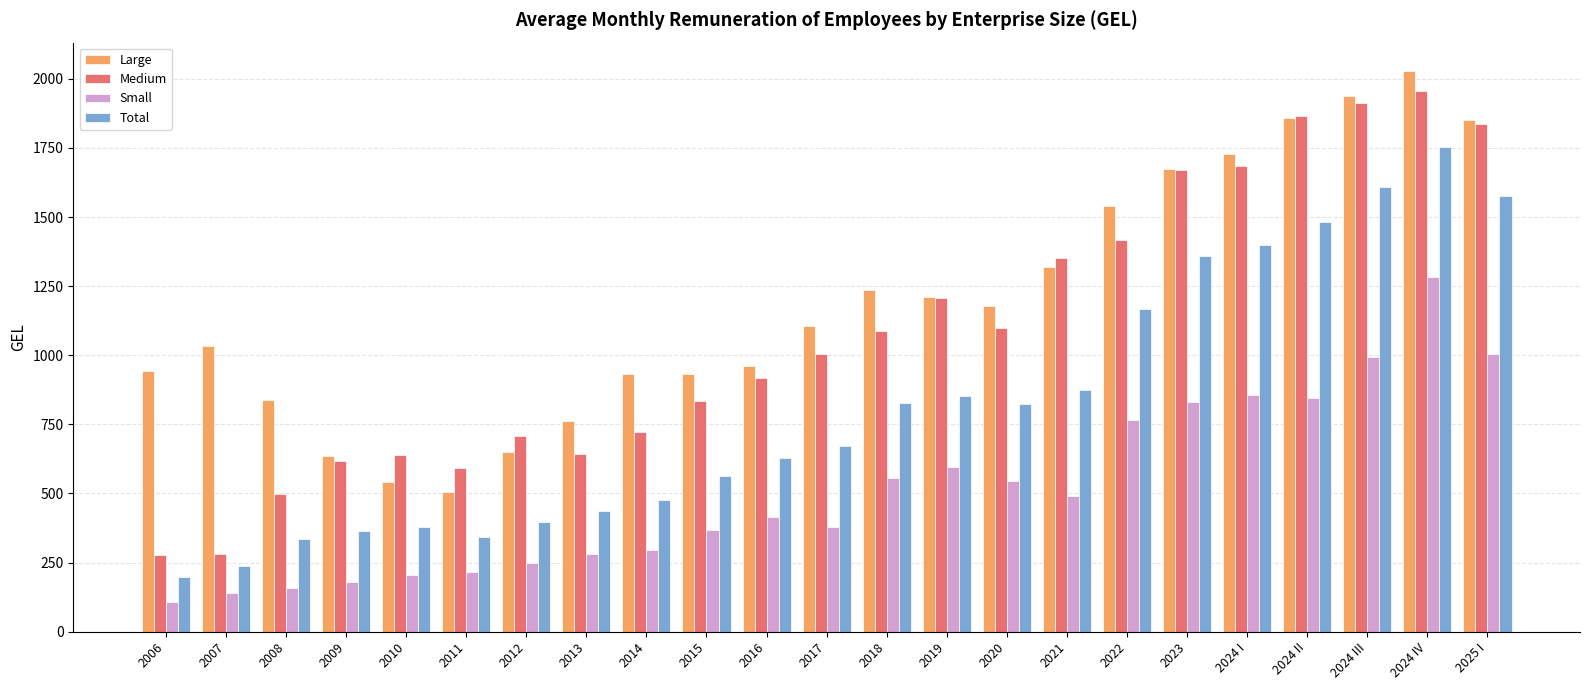

Which series has the largest total across all categories?

Large